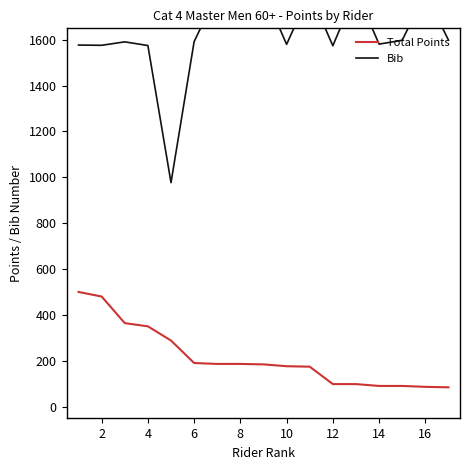

What is the maximum value for Total Points?

500